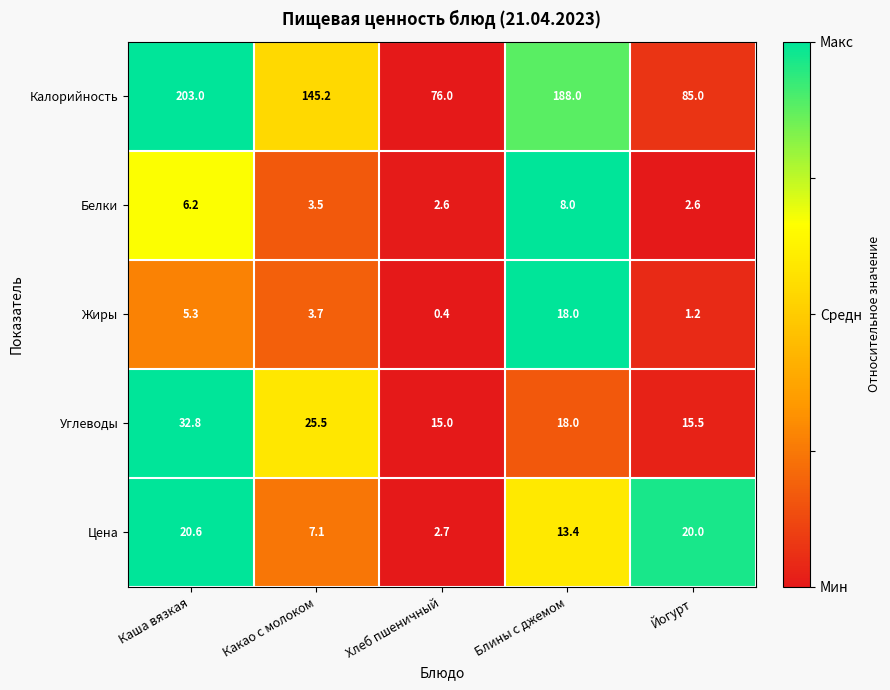

What is the sum of the Цена values at Блины с джемом and Какао с молоком?

20.5